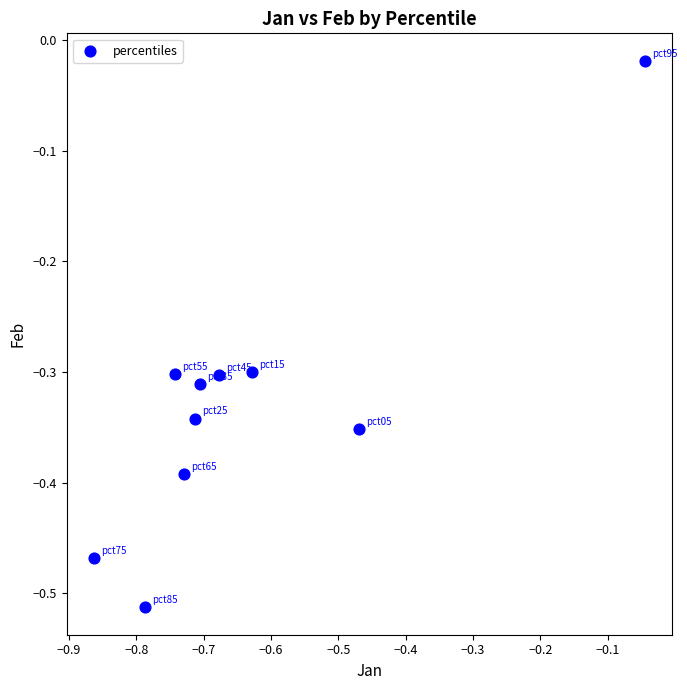

What is the range of Y values (max minus min)?

0.5